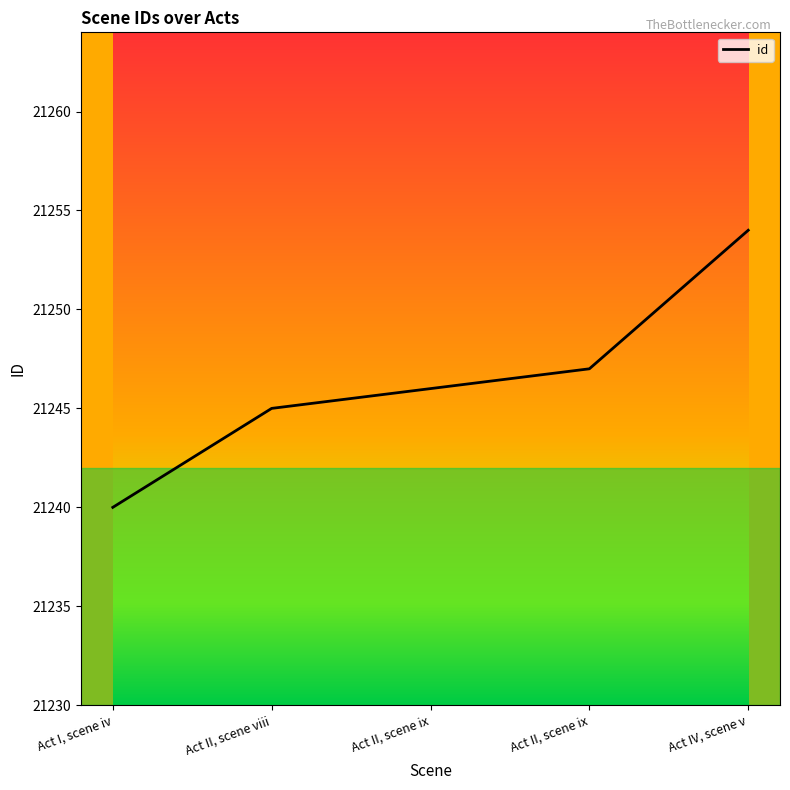

True or false: the data shows 5634 at Act II, scene ix.

False